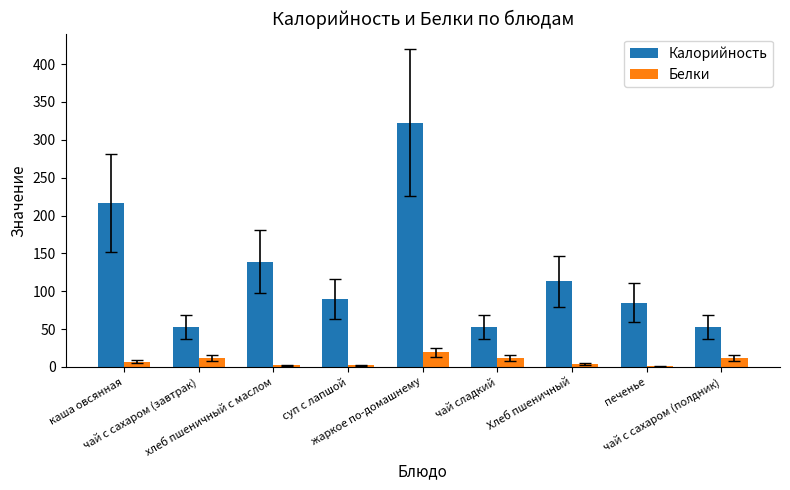

Which series has the largest total across all categories?

Калорийность